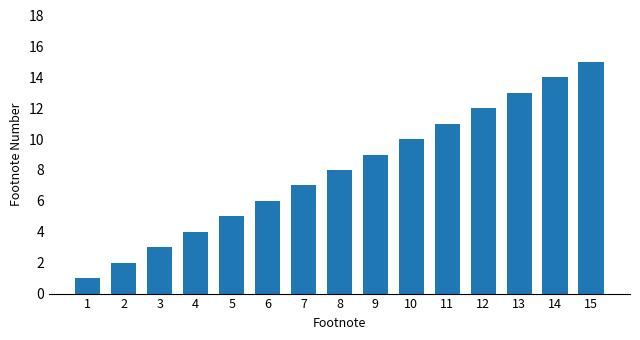

Rank the categories by value from lowest to highest.

1, 2, 3, 4, 5, 6, 7, 8, 9, 10, 11, 12, 13, 14, 15